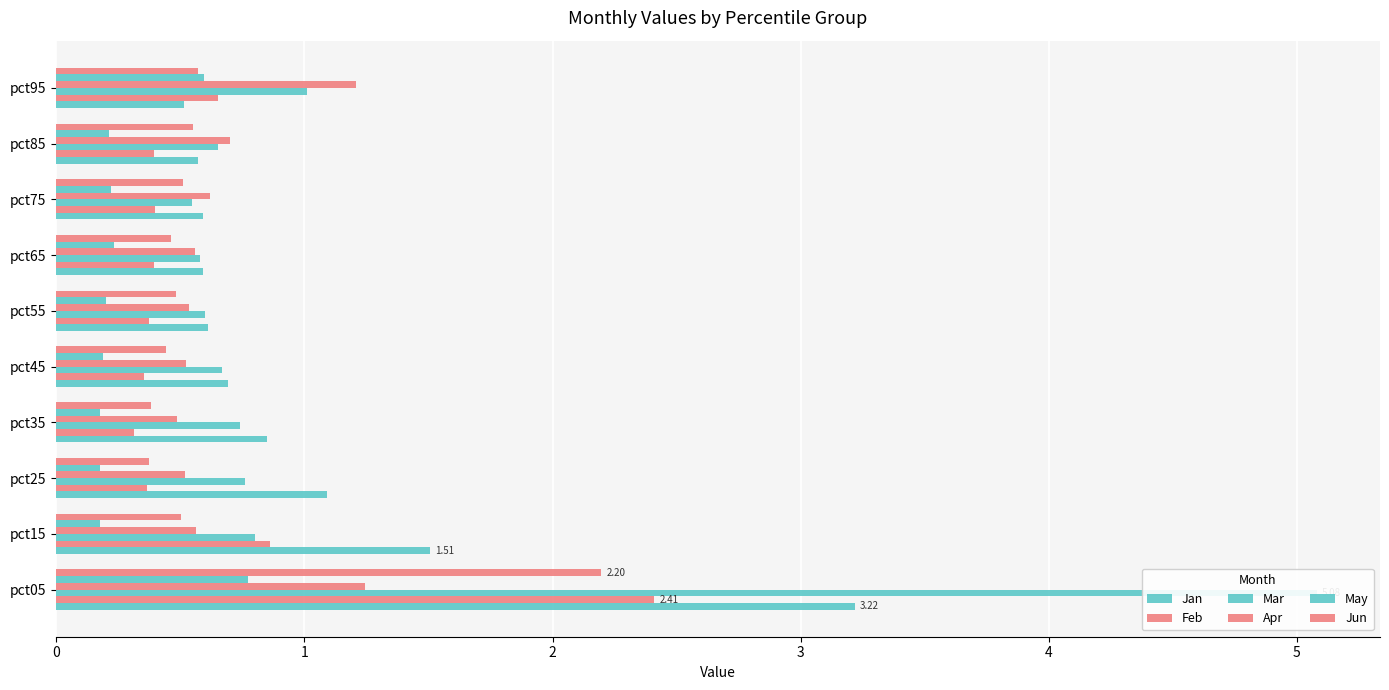

Which series has the largest total across all categories?

Mar